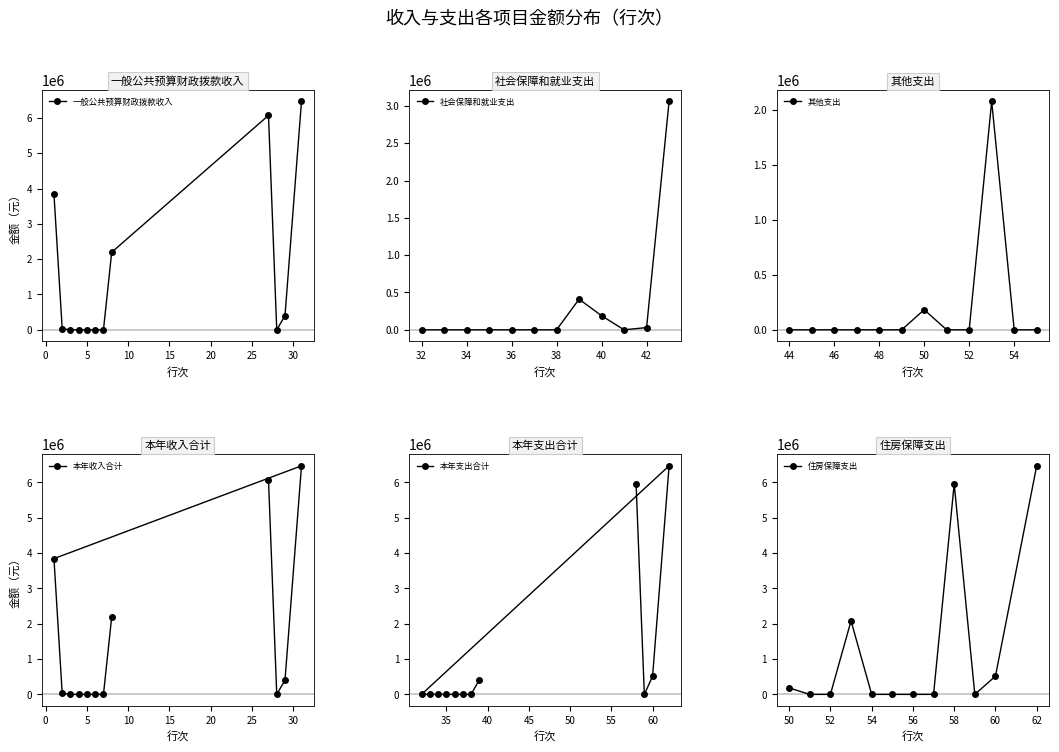

Is it true that 住房保障支出 equals 9612193.6 at 58?

False